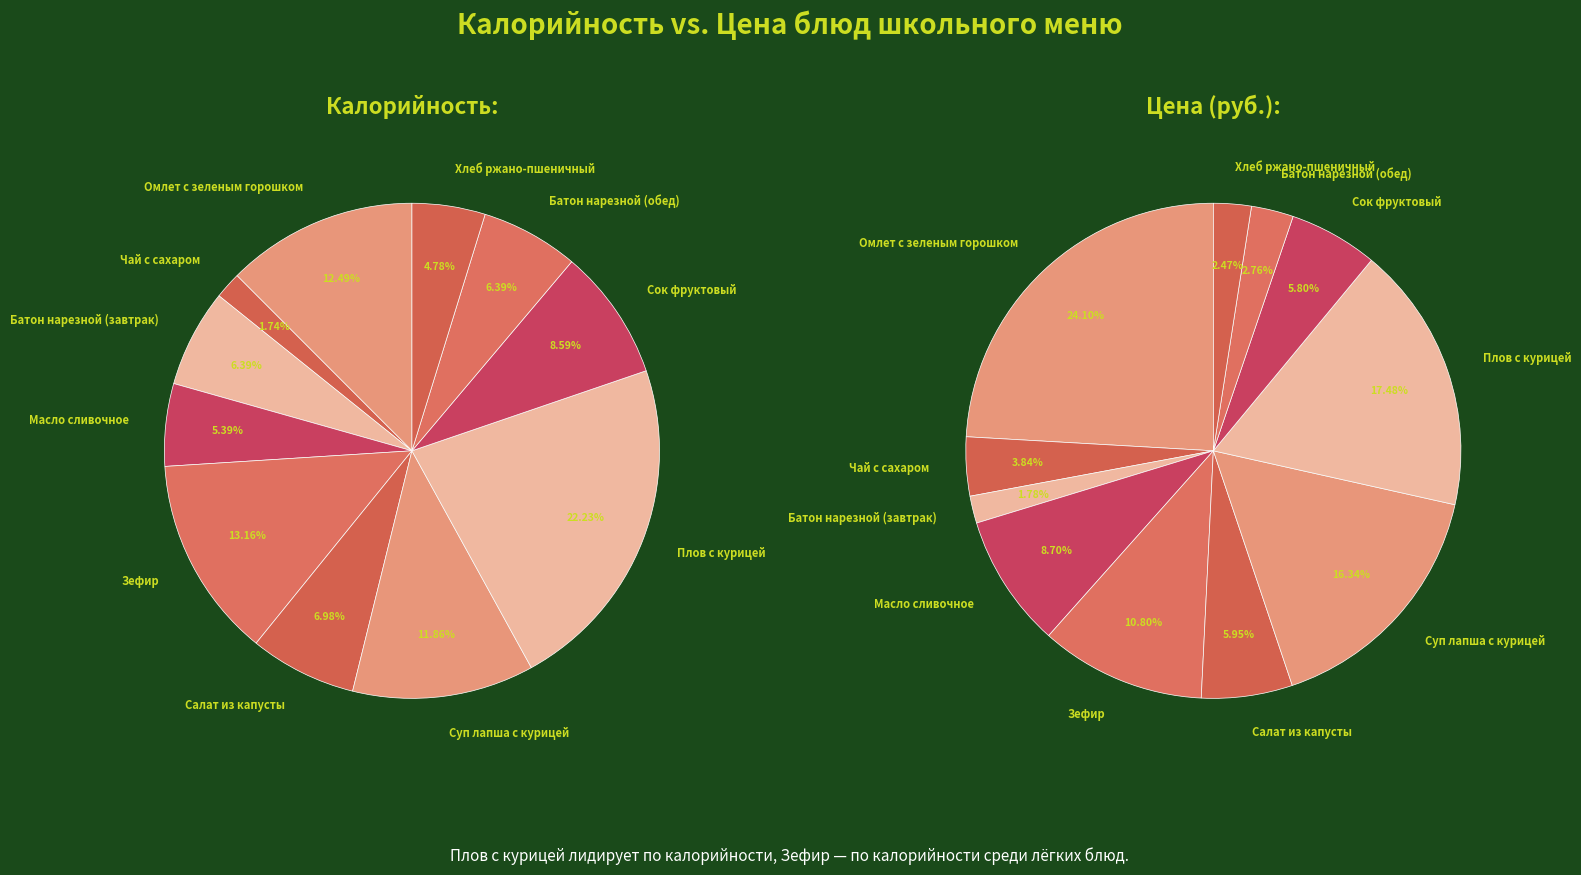

How many slices are in this pie chart?

11